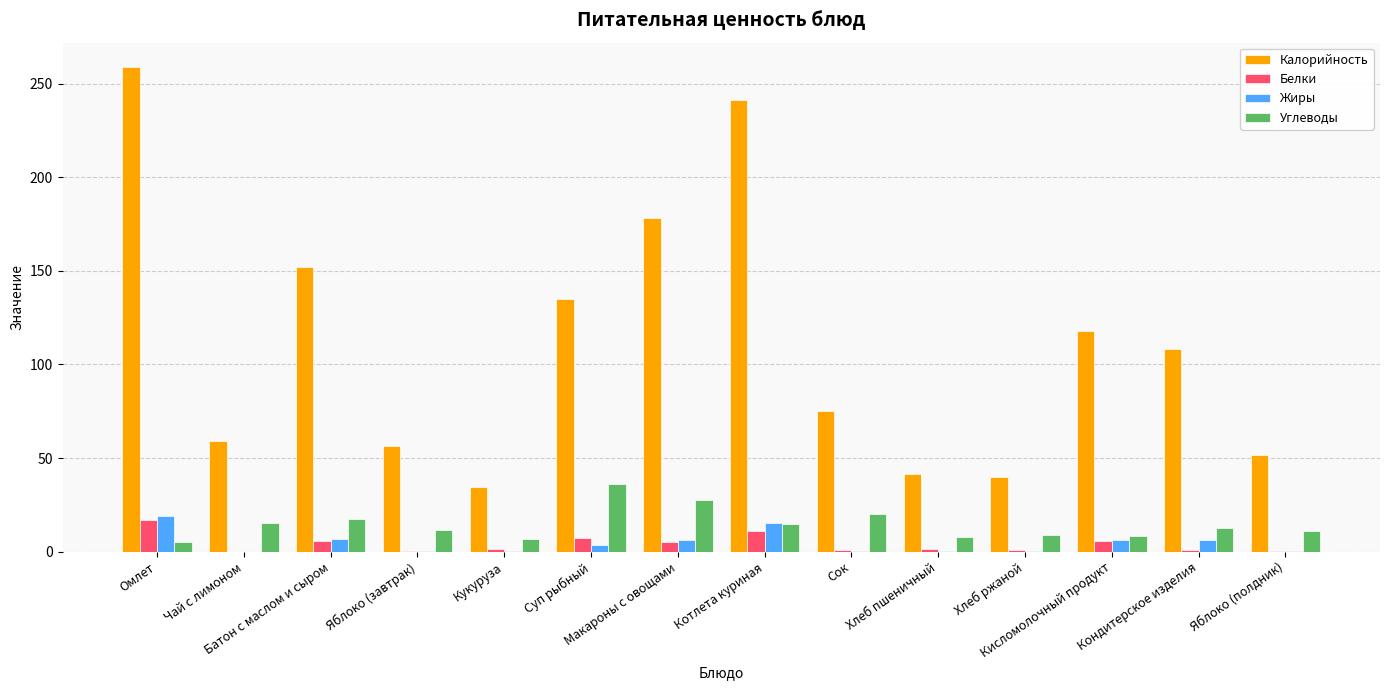

What is the sum of all Жиры values?

65.6